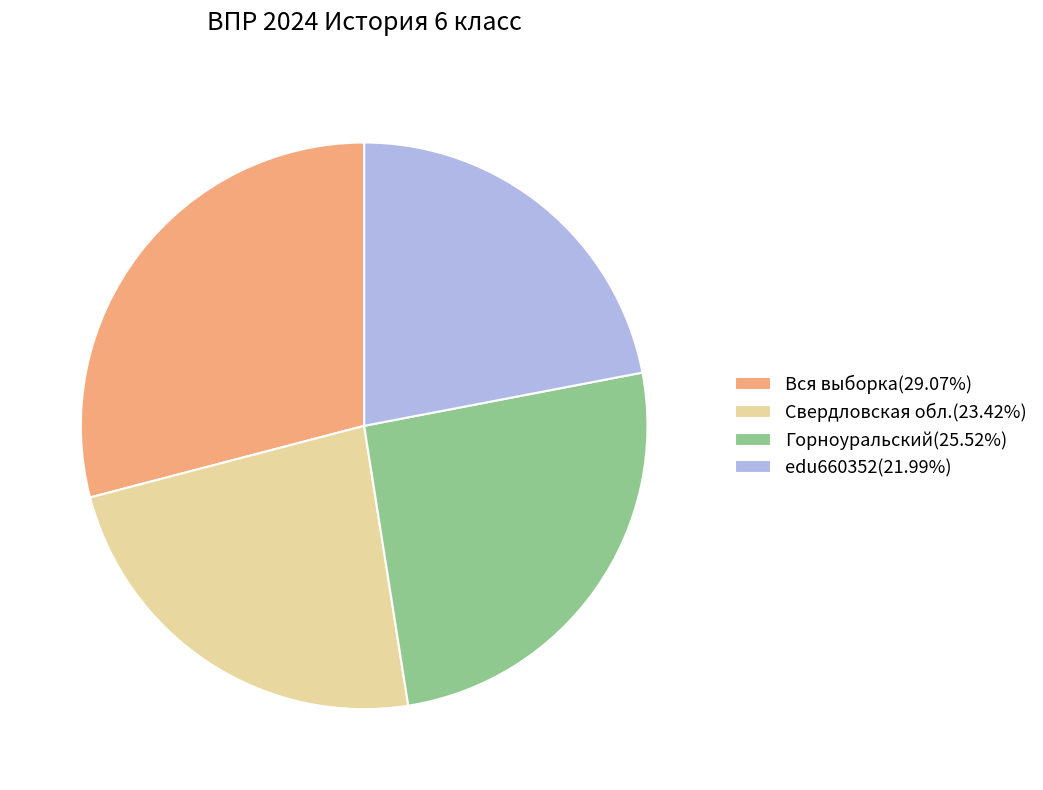

Is the sum of edu660352(21.99%) and Горноуральский(25.52%) greater than half?

No